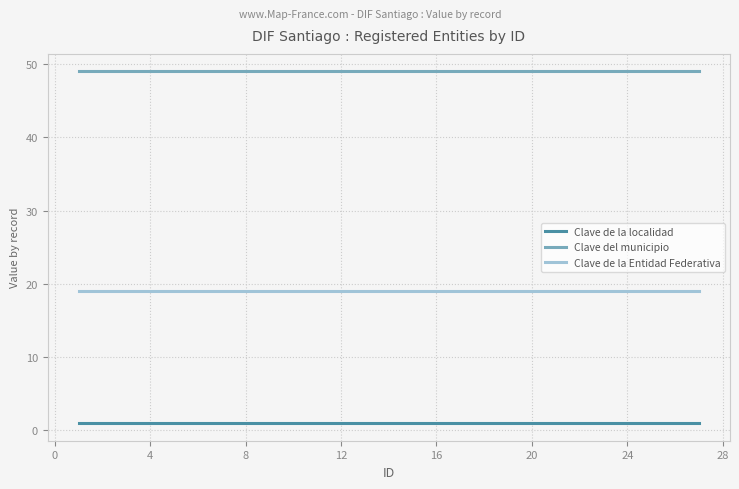

Which series has the largest total across all categories?

Clave del municipio